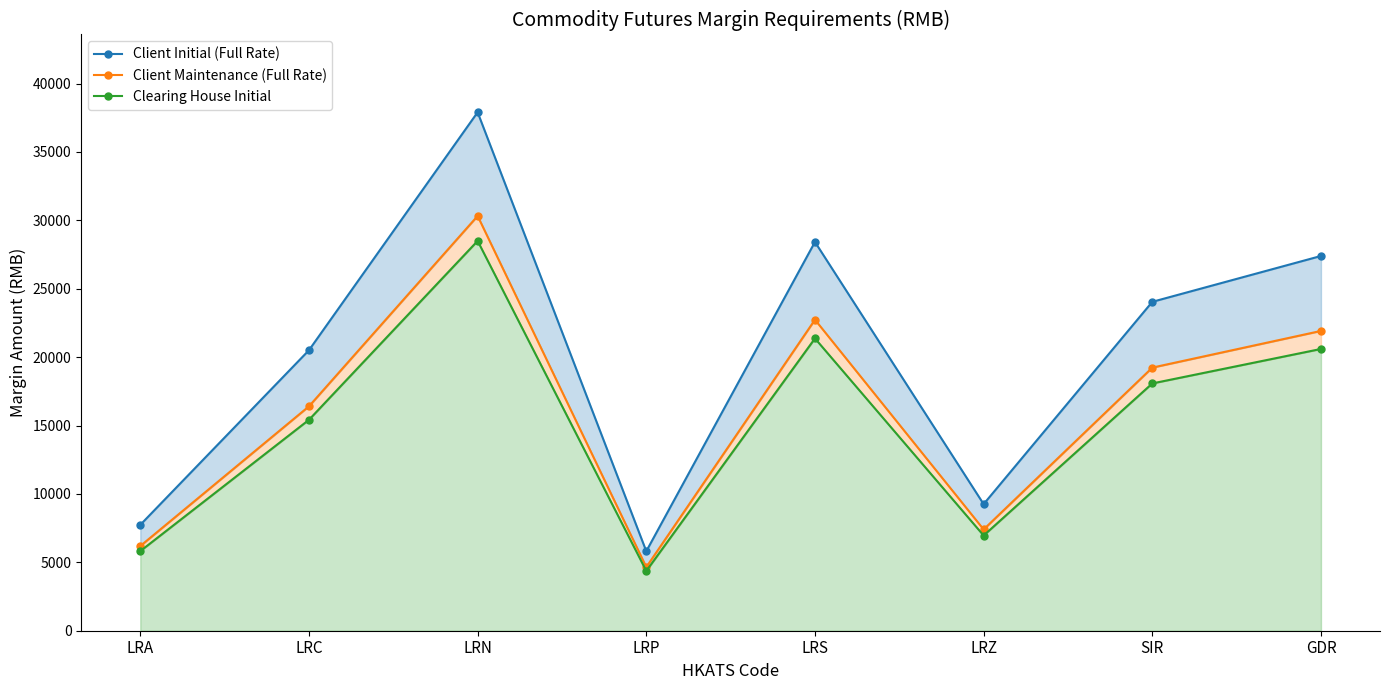

How many values in the Client Initial (Full Rate) series exceed 24046?

3